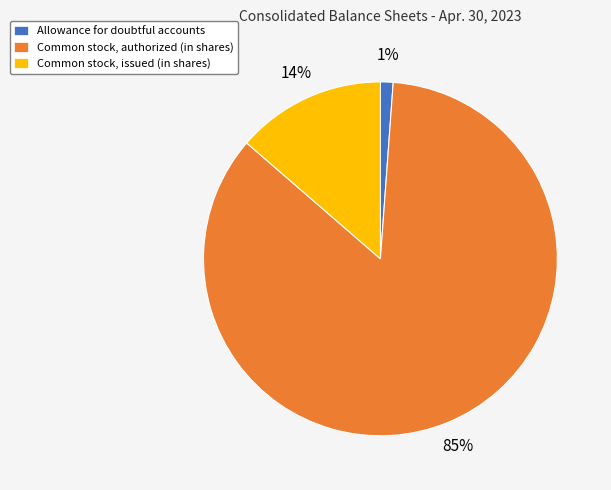

To the nearest percent, what percentage of the pie is Allowance for doubtful accounts?

1%